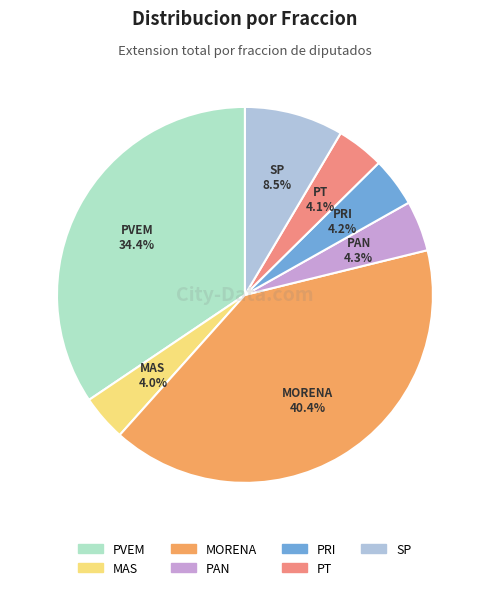

To the nearest percent, what is the difference between the largest and smallest slice percentages?

36%